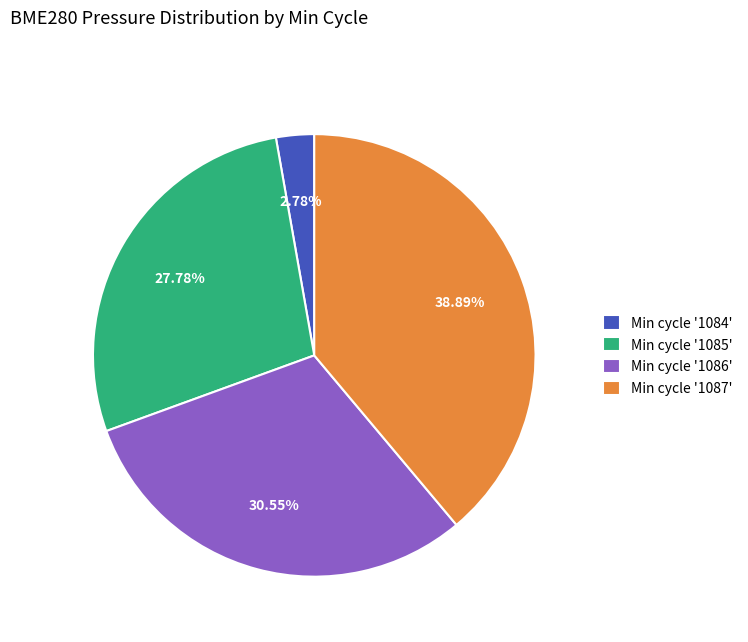

Is there any slice that represents more than half of the pie?

No